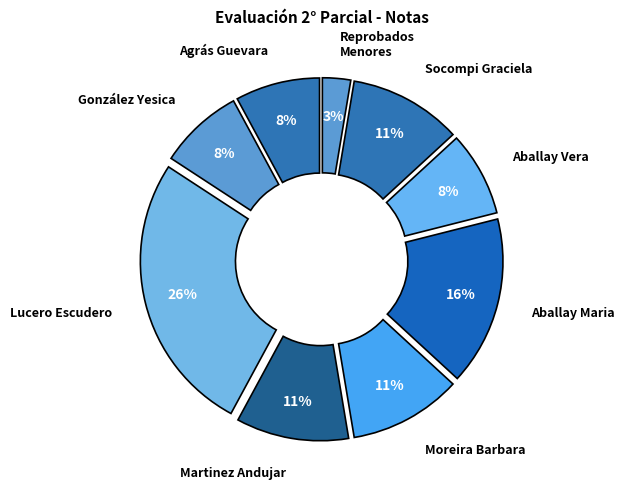

To the nearest percent, what is the average slice percentage?

11%